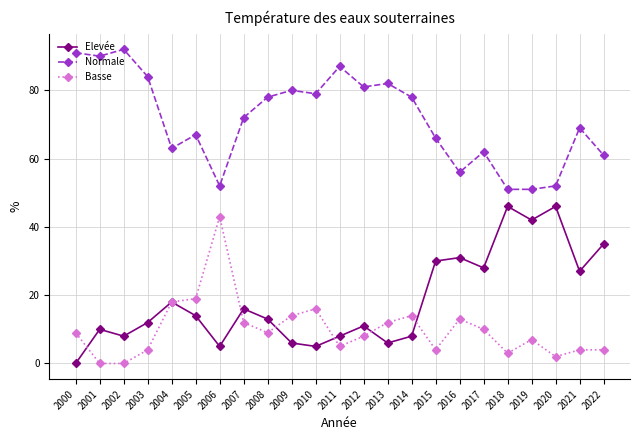

True or false: Elevée has a value of 10 at 2019.

False